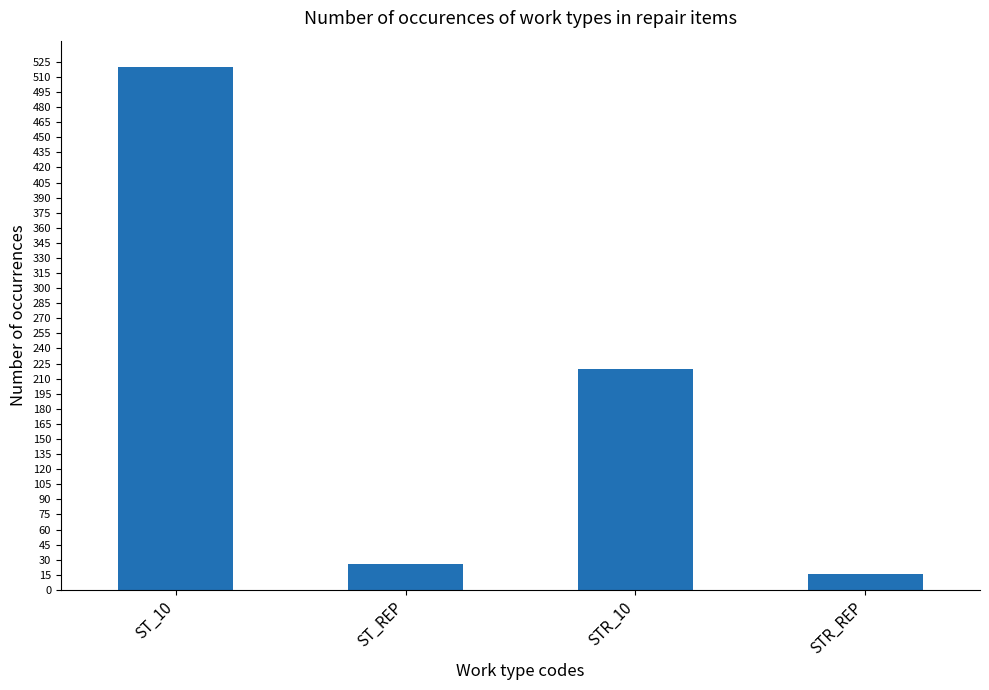

At which label is the value closest to 268?

STR_10